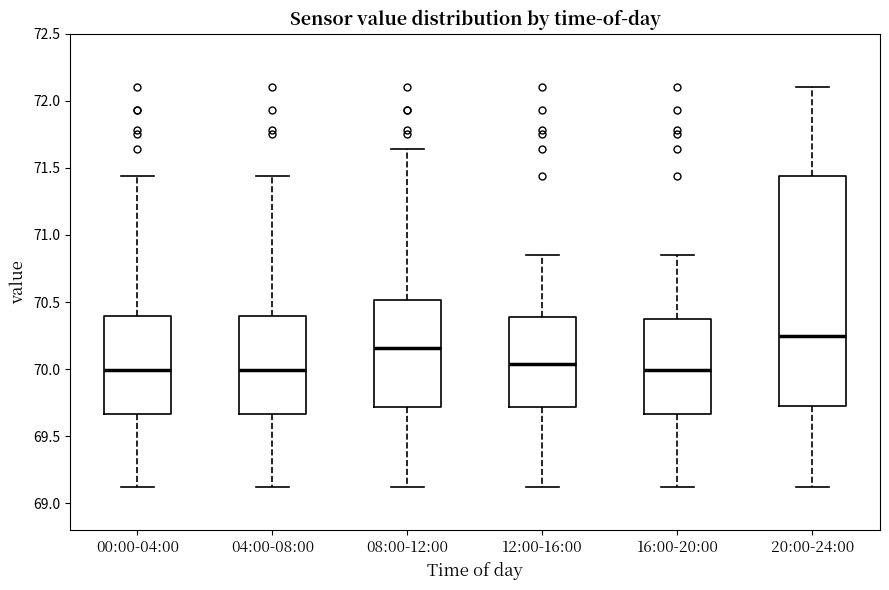

Reading left to right, read every box against the y-axis: the position of its median line, the range the box covers, and the ends of its whiskers. The values are not printed on the chart, so give them approximately, as read against the axis.

00:00-04:00: median 70.00, box 69.65 to 70.40, whiskers 69.10 to 71.45
04:00-08:00: median 70.00, box 69.65 to 70.40, whiskers 69.10 to 71.45
08:00-12:00: median 70.15, box 69.70 to 70.50, whiskers 69.10 to 71.65
12:00-16:00: median 70.05, box 69.70 to 70.40, whiskers 69.10 to 70.85
16:00-20:00: median 70.00, box 69.65 to 70.40, whiskers 69.10 to 70.85
20:00-24:00: median 70.25, box 69.75 to 71.45, whiskers 69.10 to 72.10